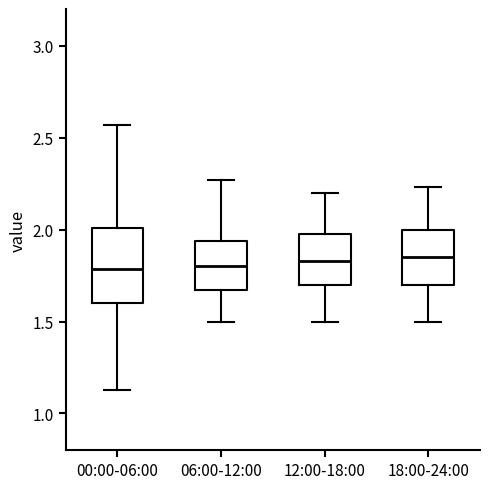

Comparing the boxes themselves (not the whiskers), which one is the tallest?

00:00-06:00